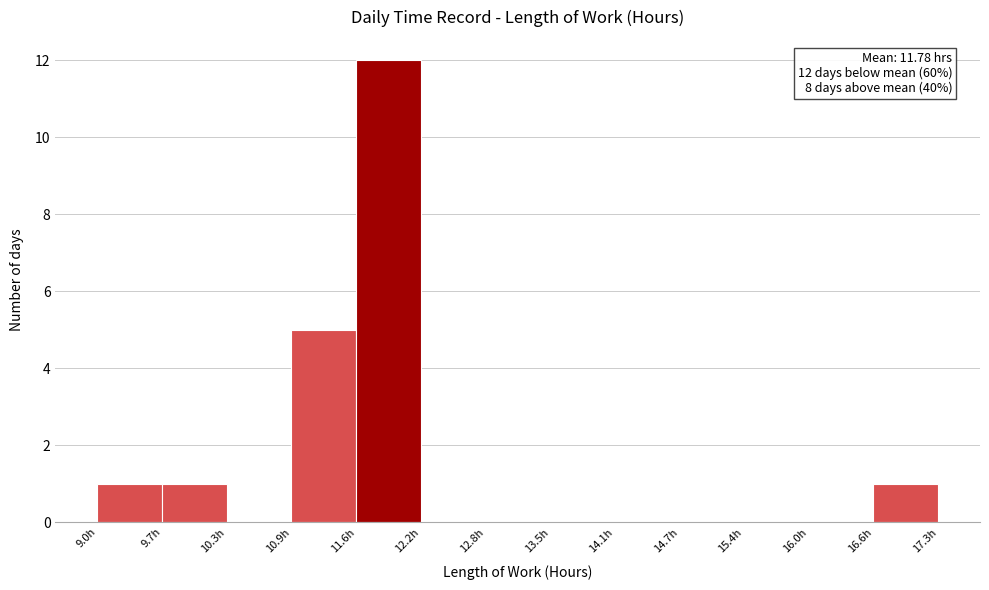

Which range on the x-axis has the tallest bar?

11.6 to 12.2